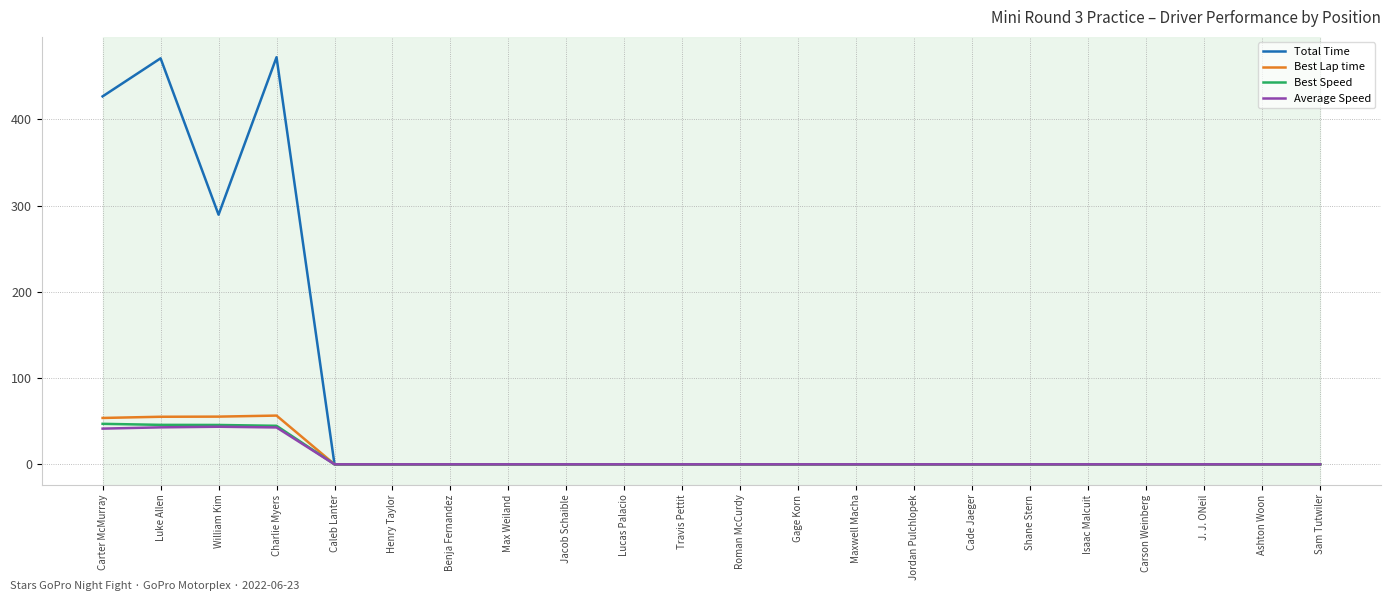

What is the approximate value of Best Lap time at Carter McMurray?

53.7